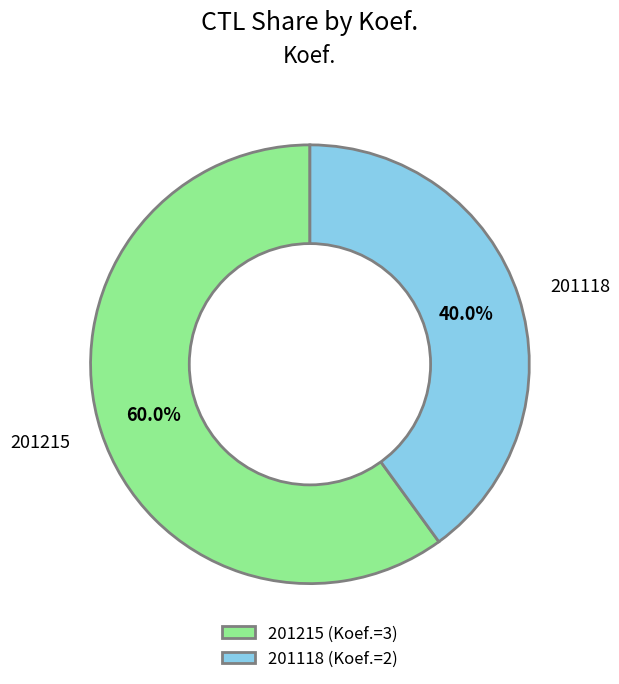

Is there a majority slice in this chart?

Yes